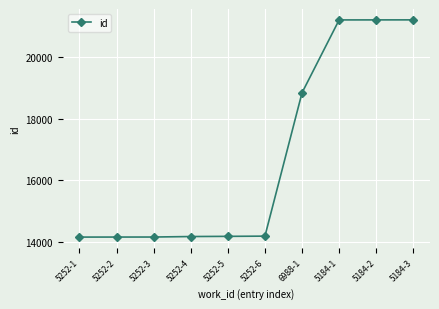

Is it true that the value at 5252-6 is 14180?

True